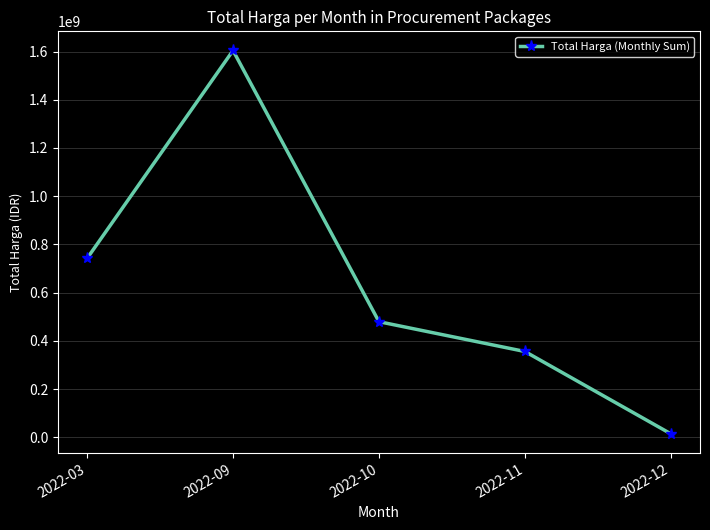

What is the sum of the values at 2022-12 and 2022-11?

370810000